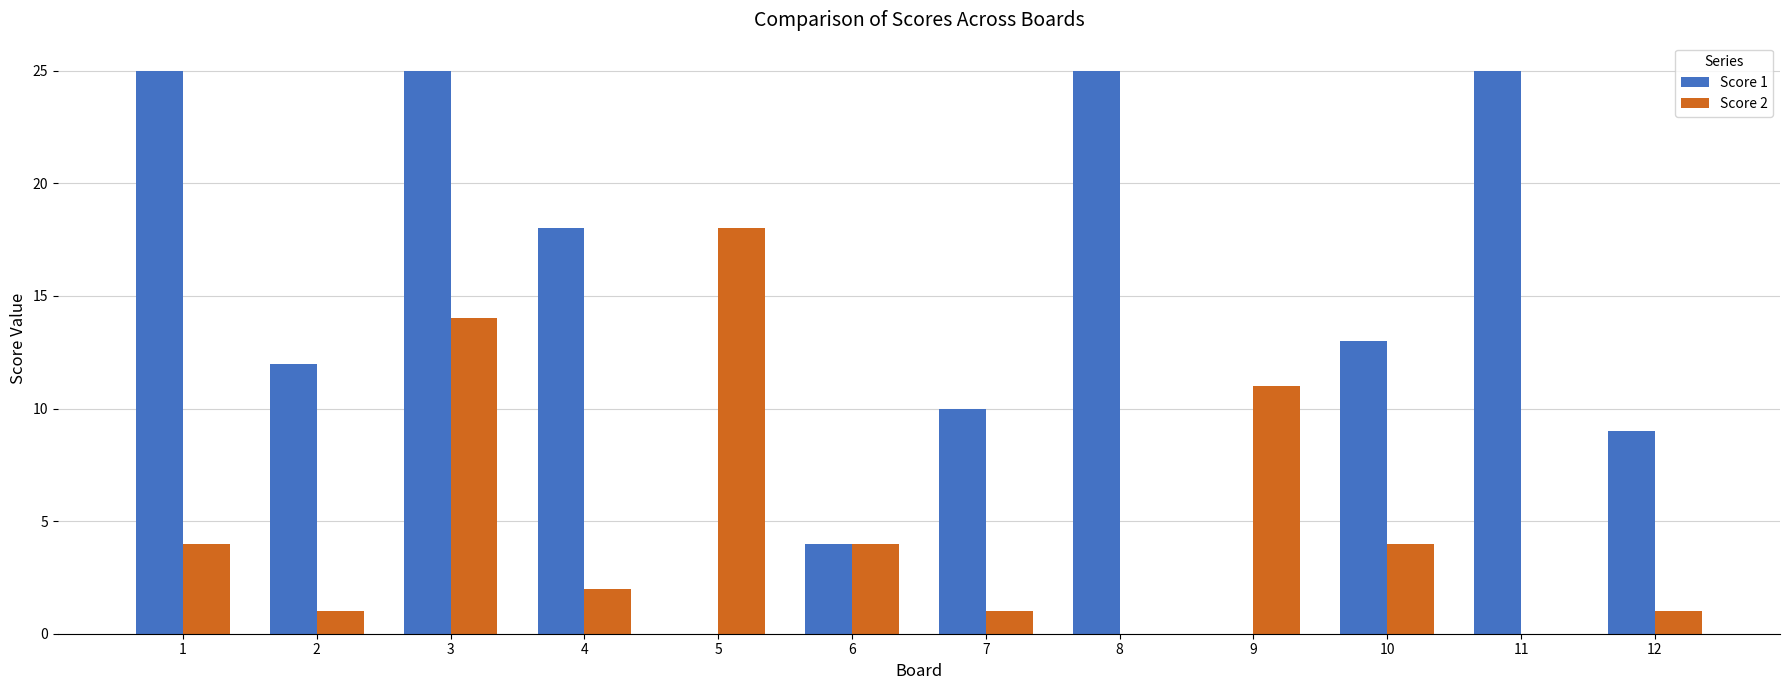

Which series has the largest total across all categories?

Score 1